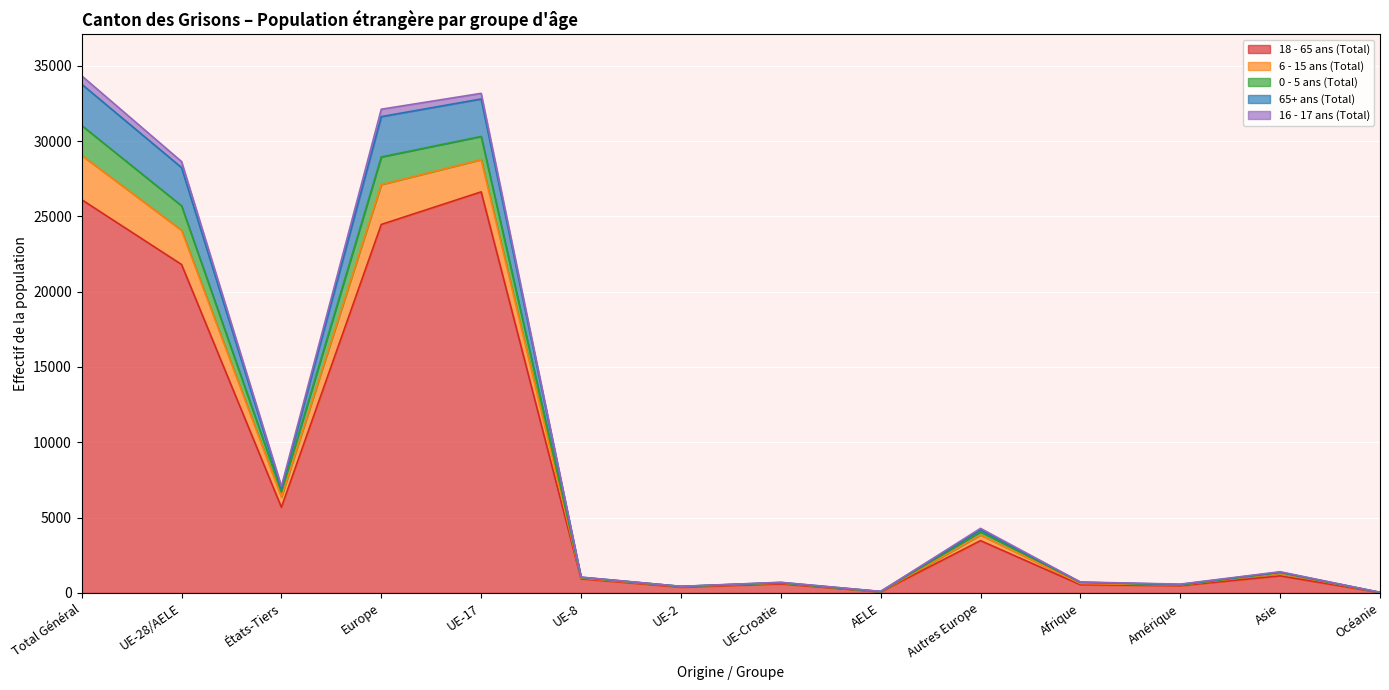

How many lines are shown in the chart?

5